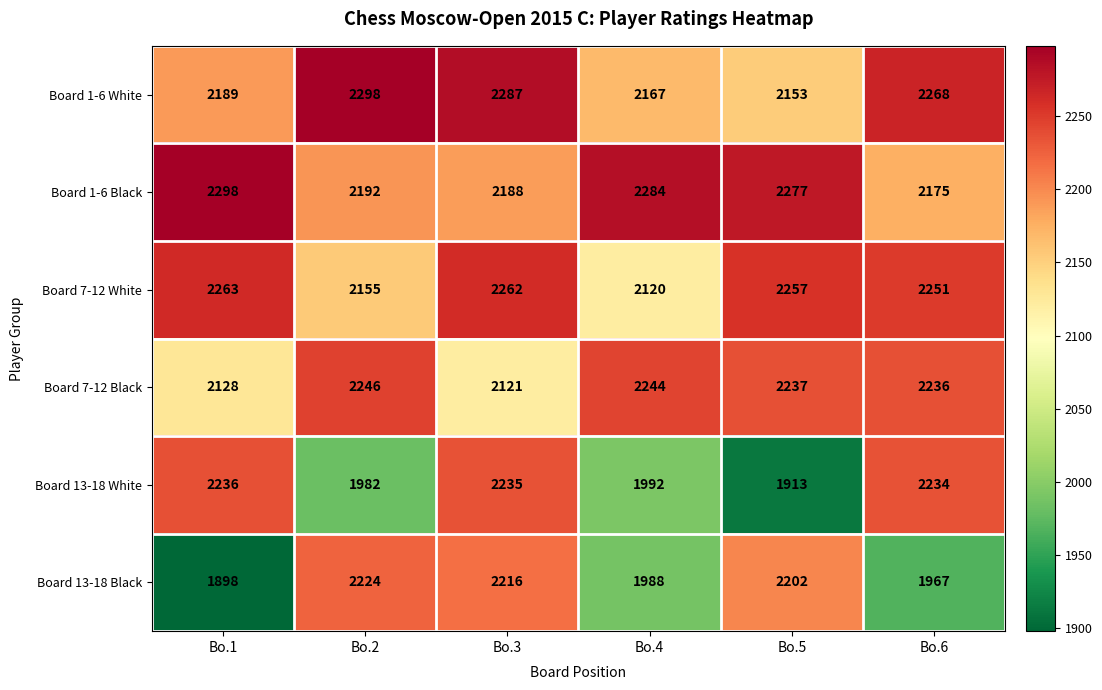

True or false: Board 7-12 Black has a value of 2237 at Bo.5.

True